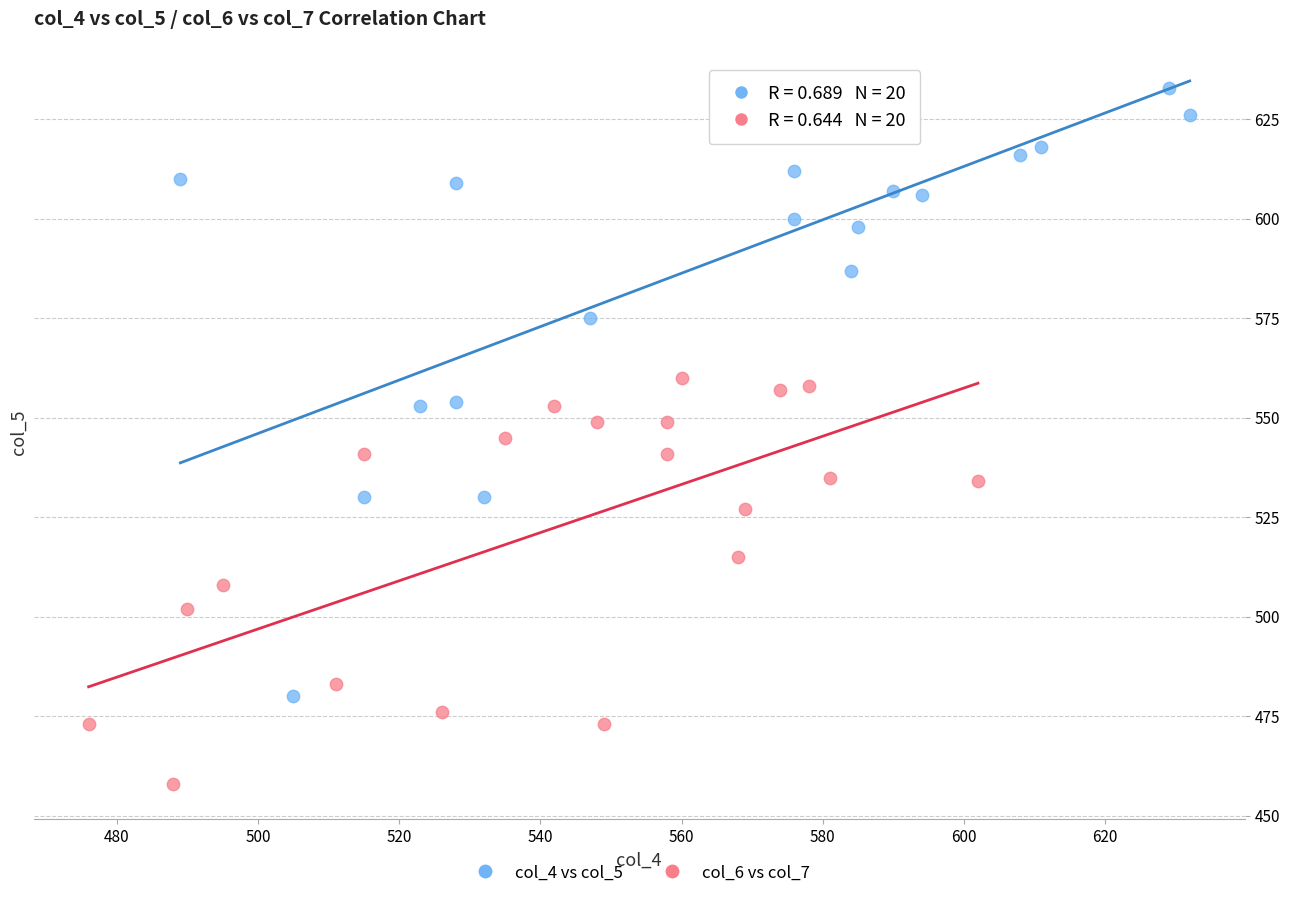

What are all the series names shown in the legend?

col_4 vs col_5, col_6 vs col_7